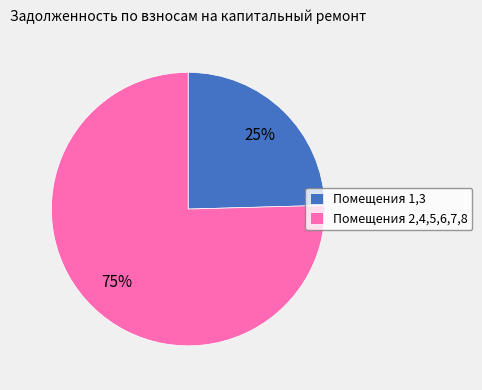

To the nearest percent, what portion does Помещения 2,4,5,6,7,8 represent?

75%